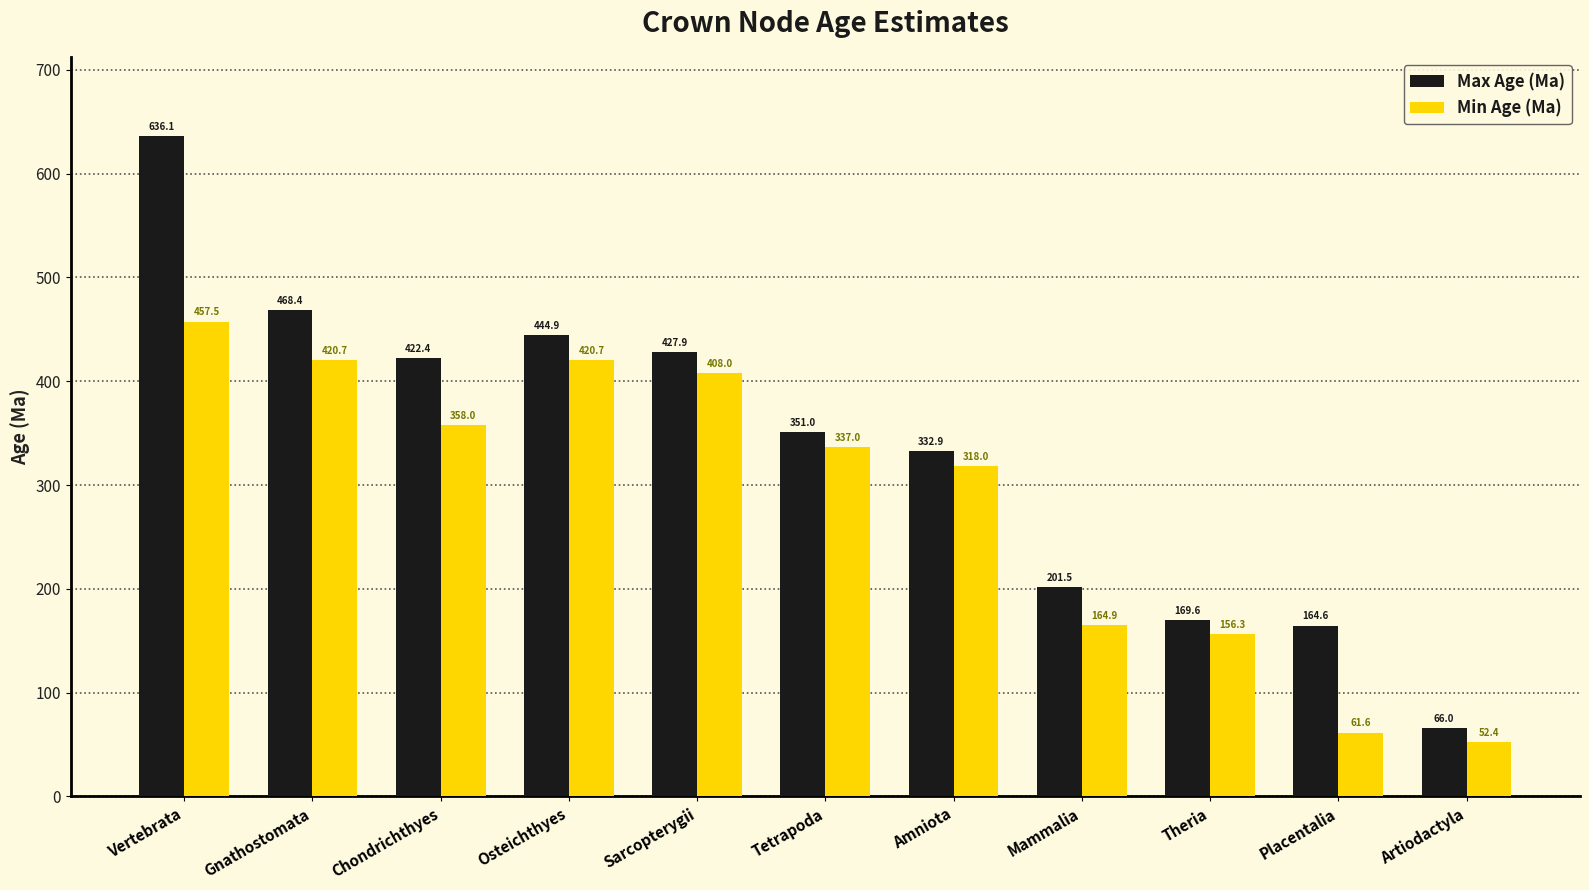

Where does the Min Age (Ma) series first go above 337?

Vertebrata